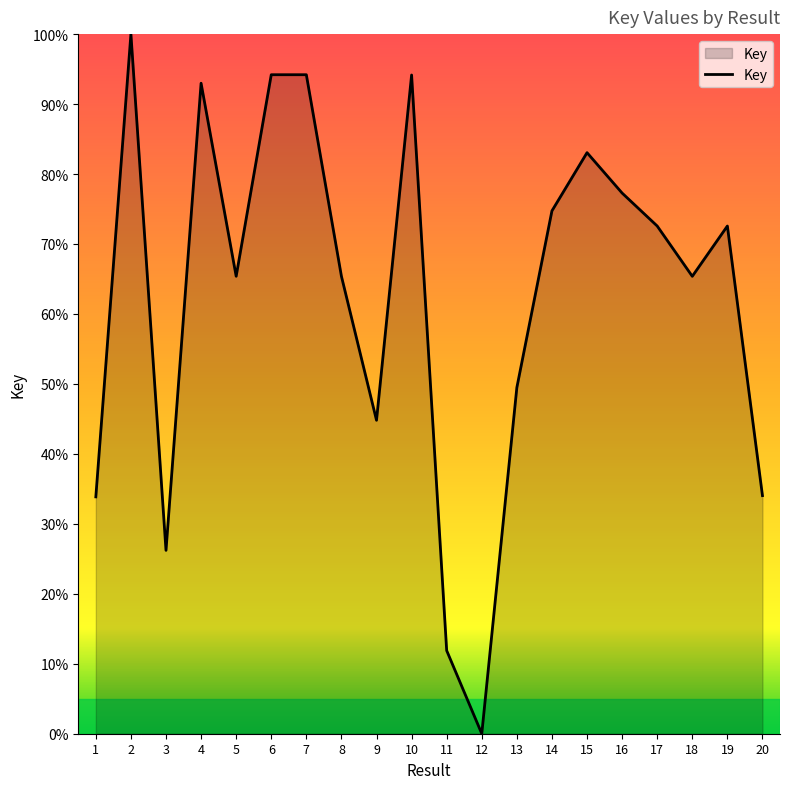

The value at 2 is 100.0. True or false?

True